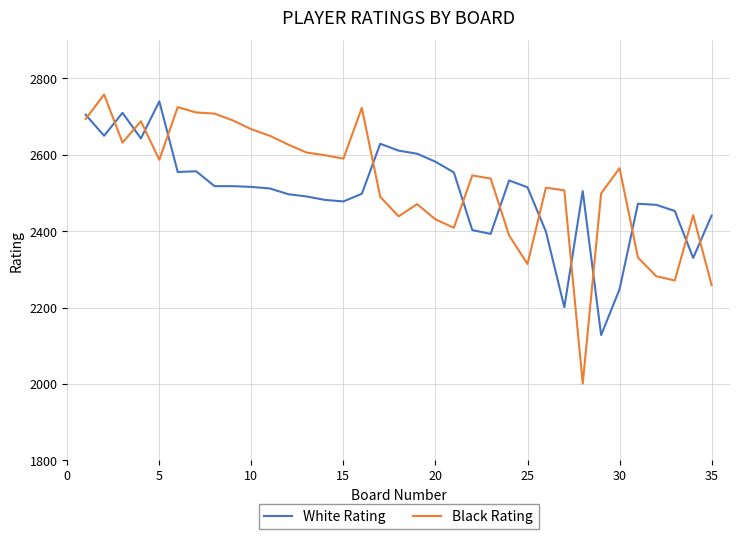

Which series has the largest range (max minus min)?

Black Rating